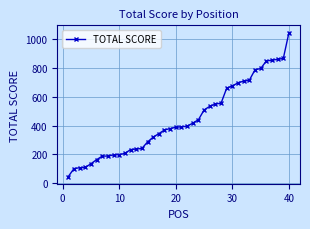

How many lines are shown in the chart?

1